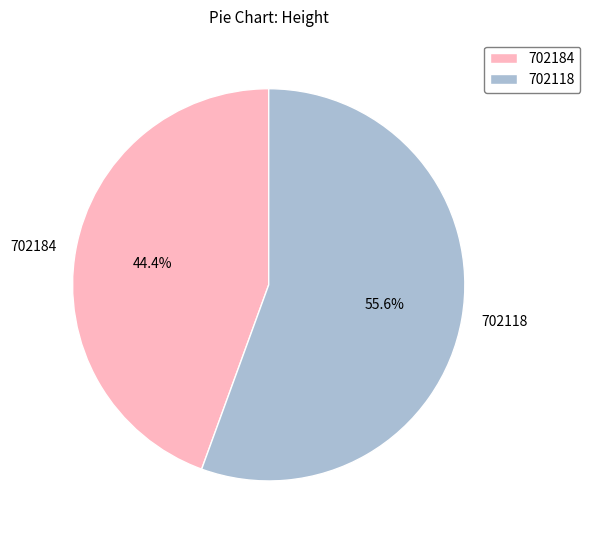

Rank the categories by value from lowest to highest.

702184, 702118